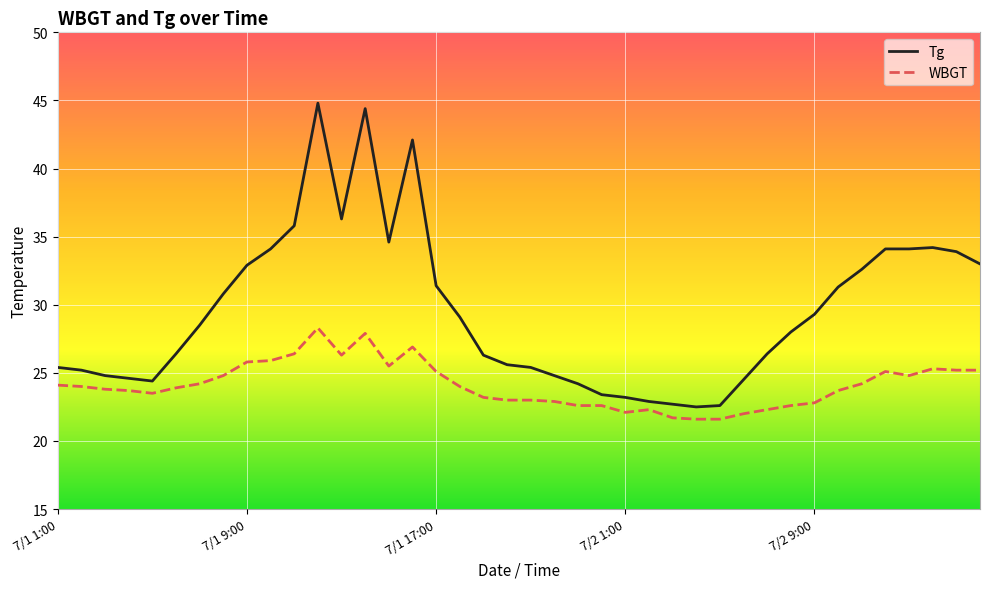

List the series in order of their peak value, lowest first.

WBGT, Tg